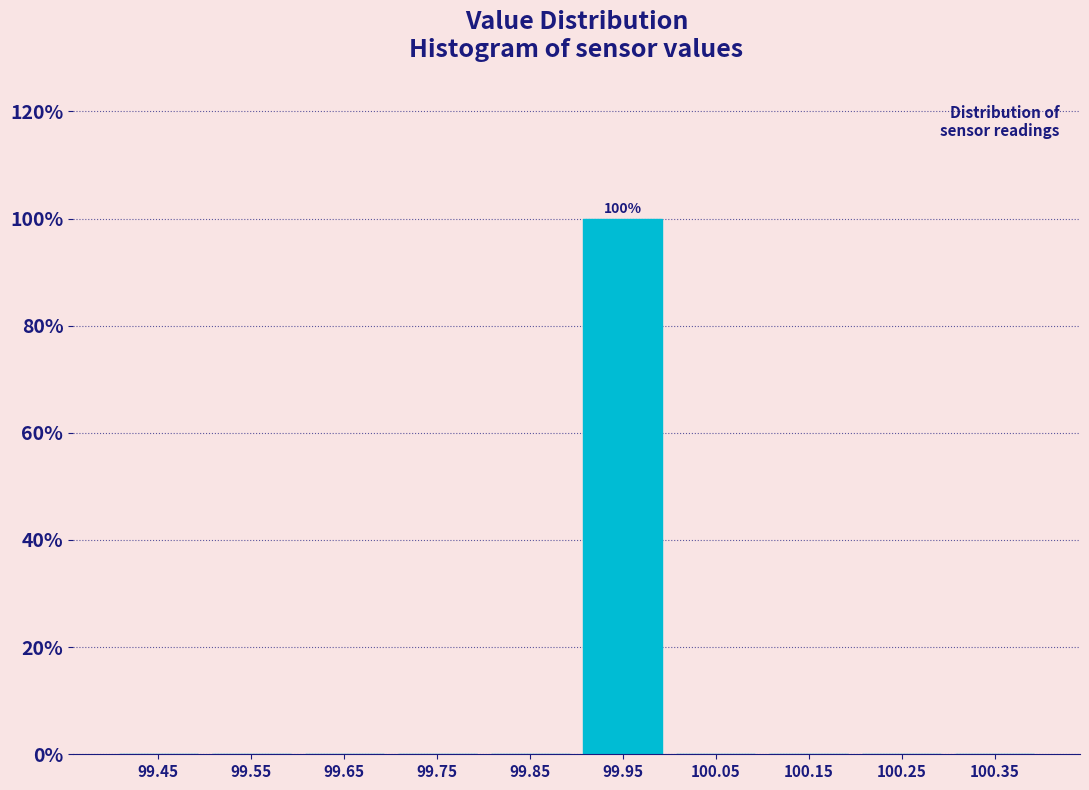

Over which range of the x-axis is the bar tallest?

99.9 to 100.0